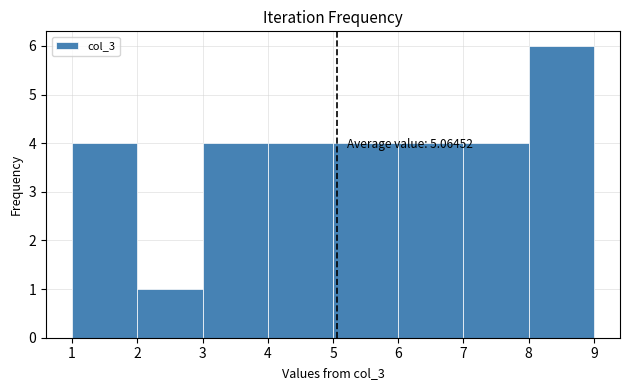

Which range on the x-axis has the tallest bar?

8 to 9